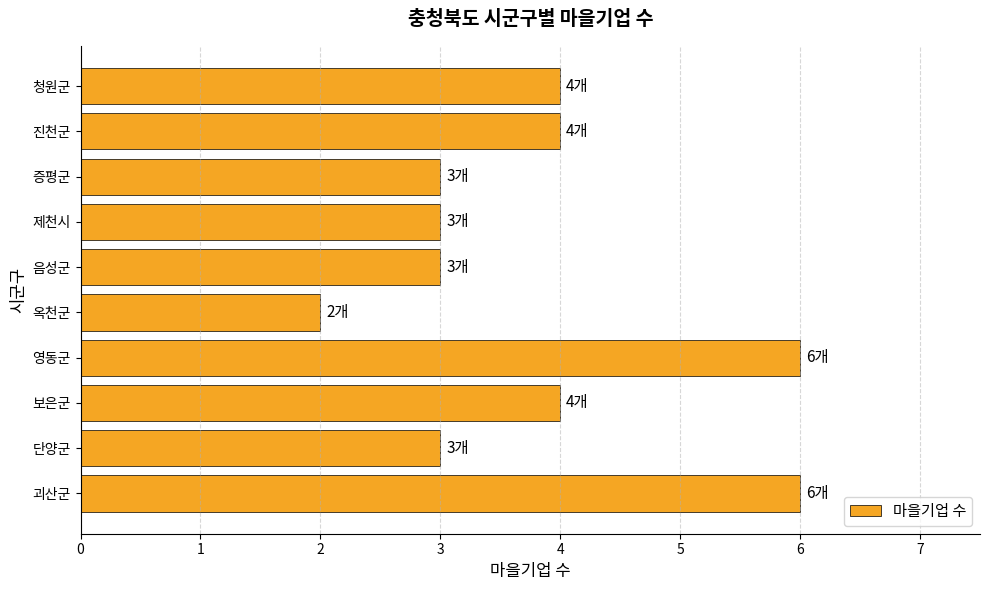

Is it true that the value at 증평군 is 3?

True